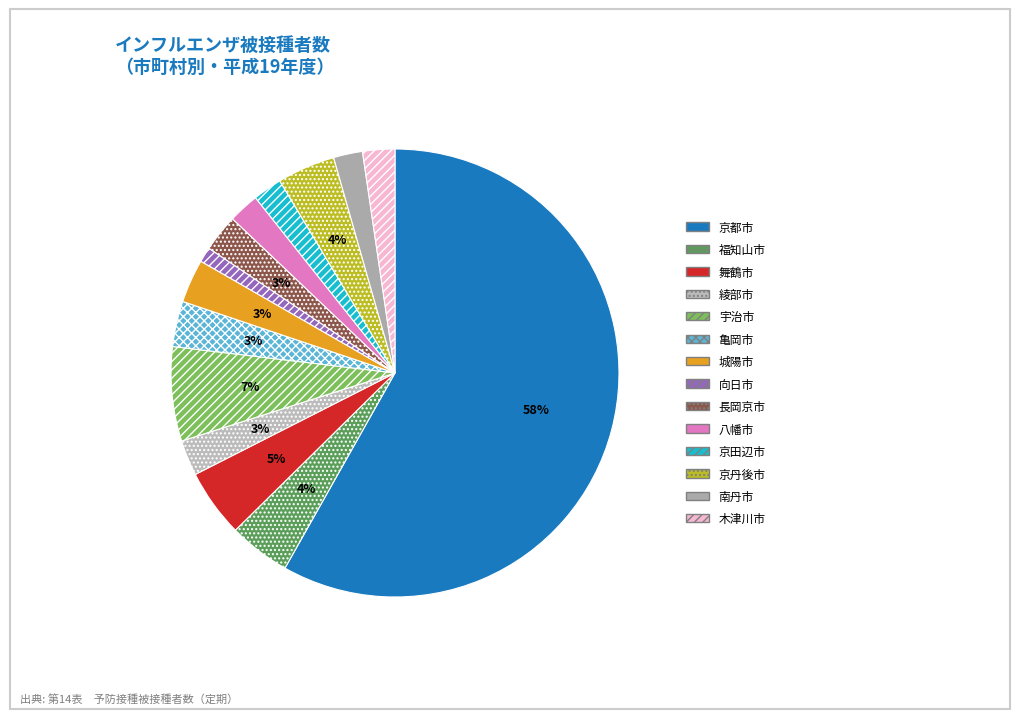

Which slice is the largest?

京都市